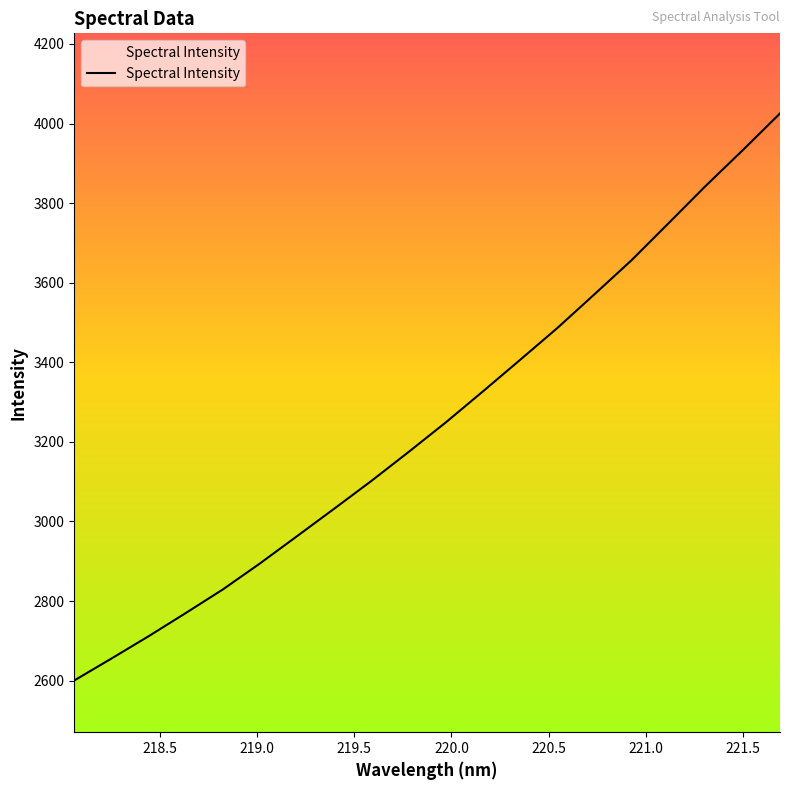

How many lines are shown in the chart?

1